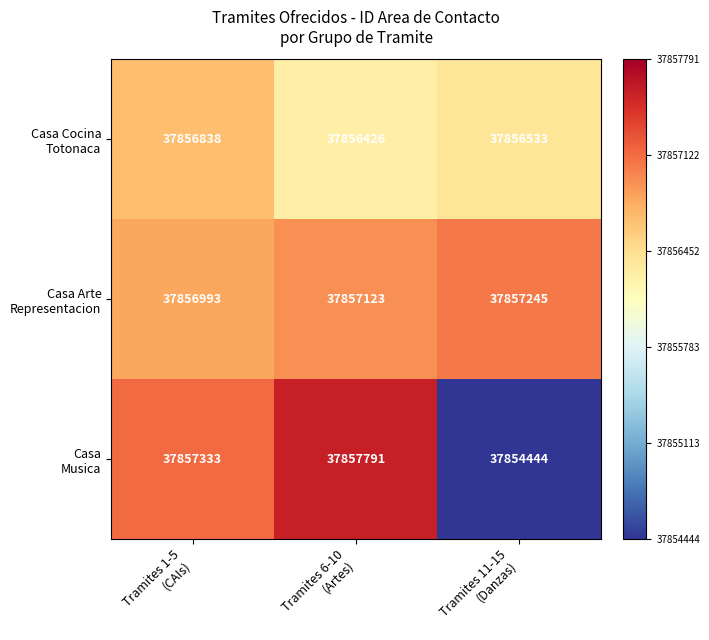

What is the minimum value shown in the chart?

37854444